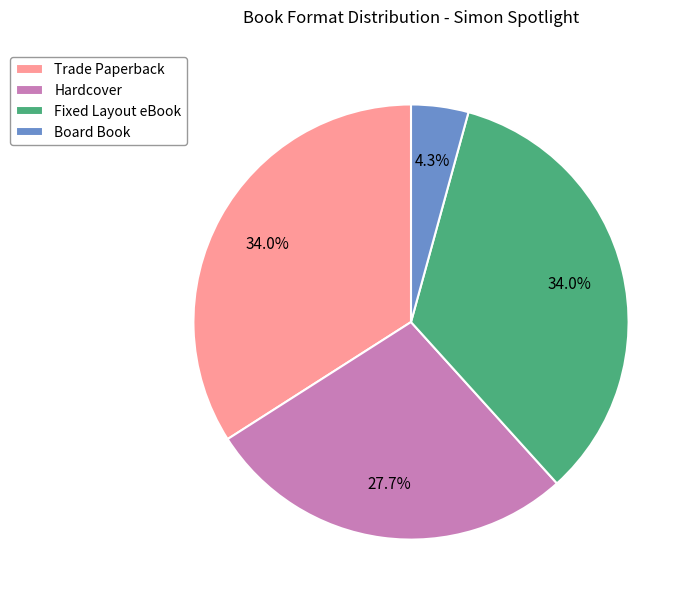

Does Trade Paperback account for over 50% of the chart?

No